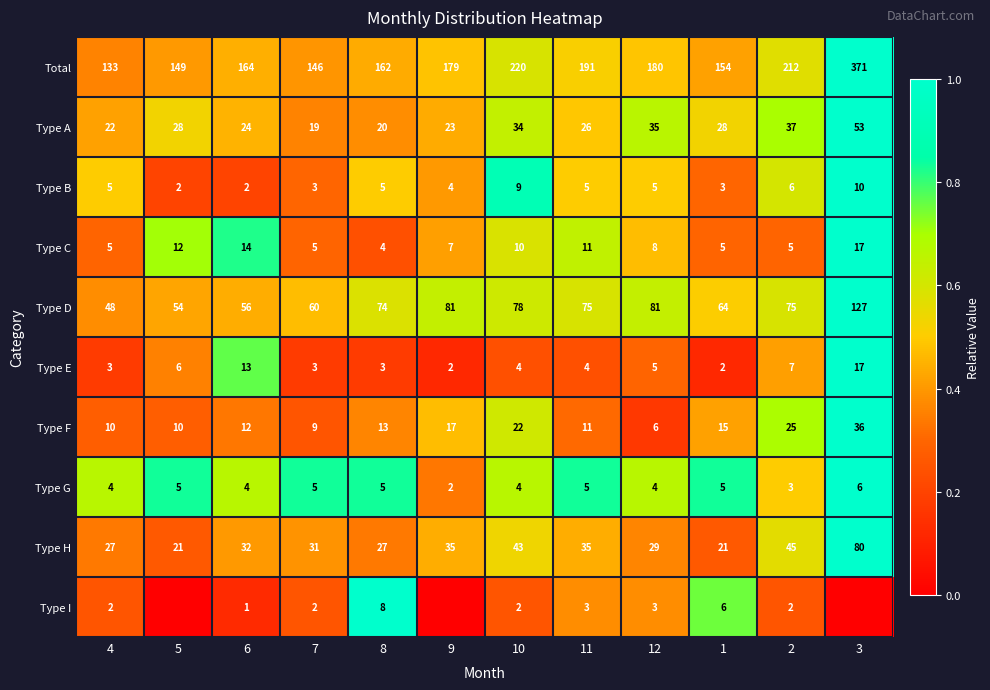

Where is Type A nearest to the value 36?

12